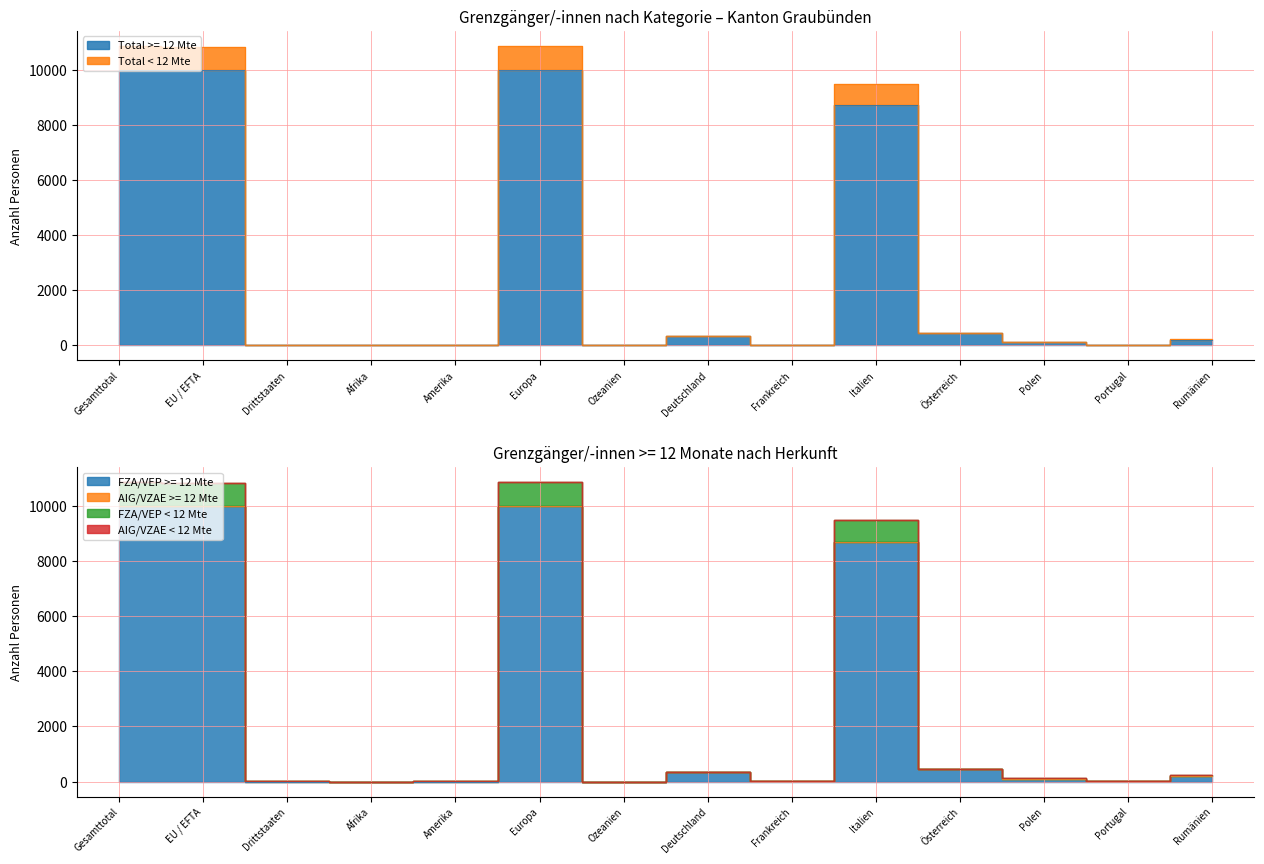

What is the difference between the FZA/VEP >= 12 Mte values at Deutschland and EU / EFTA?

9650